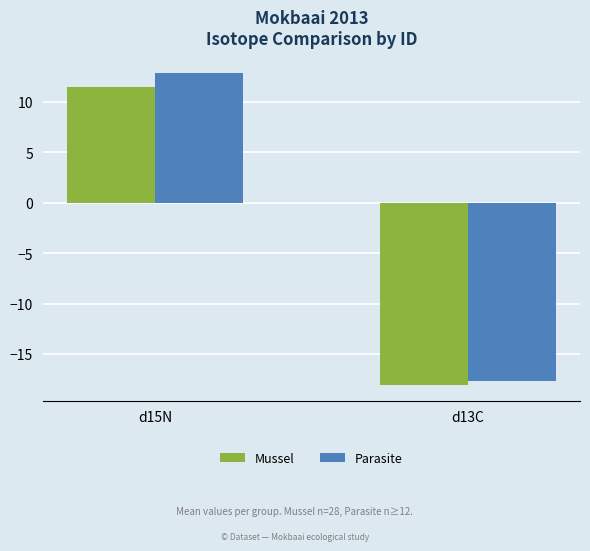

How many bars are there in total?

4